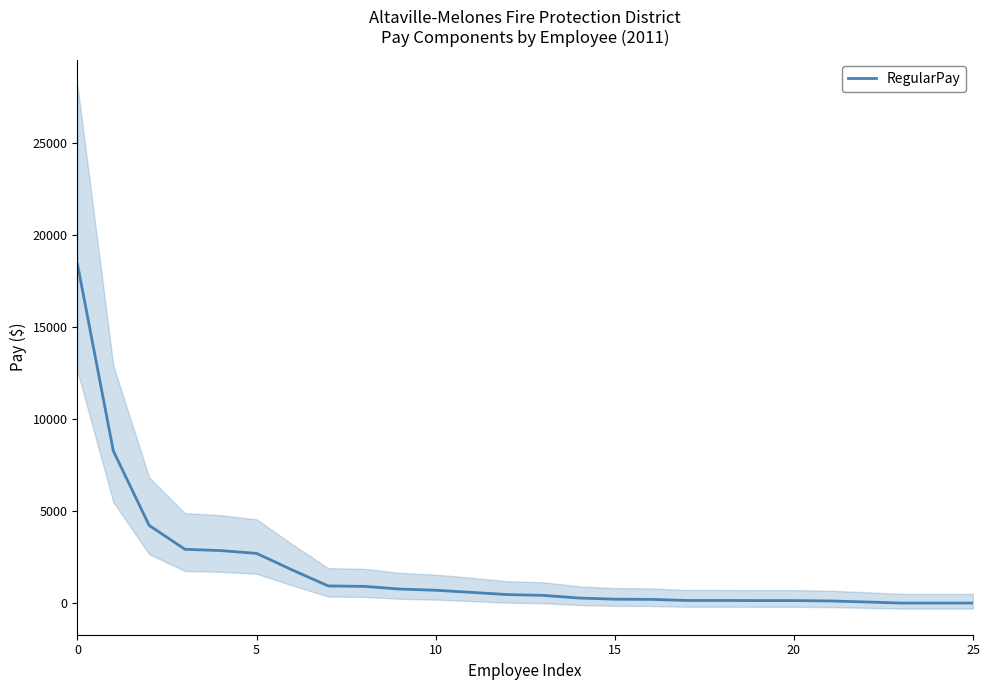

True or false: the data shows 0 at 24.

True